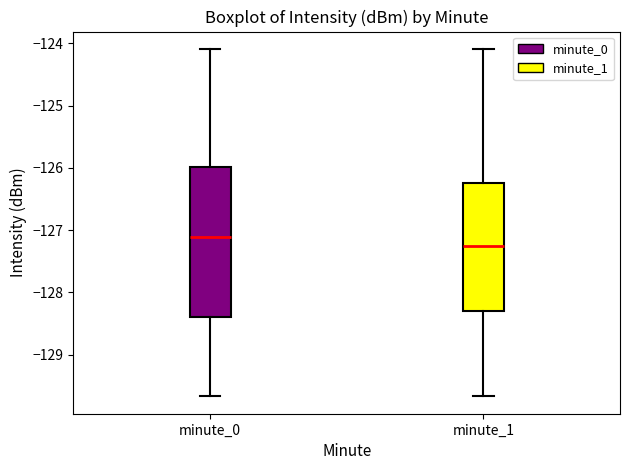

Reading left to right, read every box against the y-axis: the position of its median line, the range the box covers, and the ends of its whiskers. The values are not printed on the chart, so give them approximately, as read against the axis.

minute_0: median -127.1, box -128.4 to -126.0, whiskers -129.7 to -124.1
minute_1: median -127.3, box -128.3 to -126.2, whiskers -129.7 to -124.1